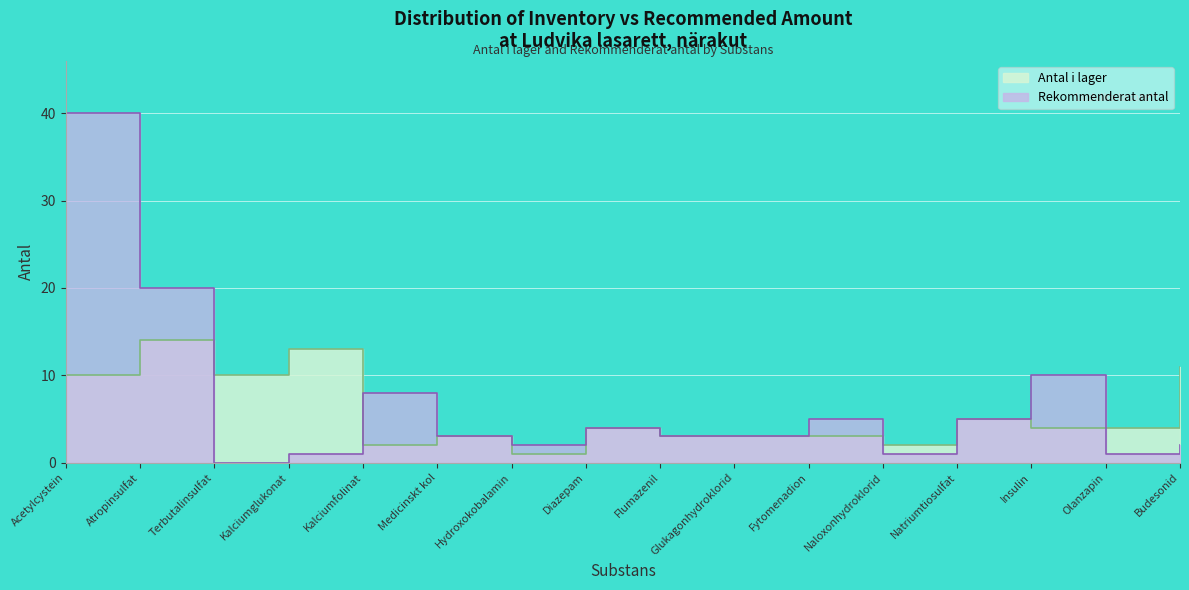

In Rekommenderat antal, how many points are higher than both neighbors (excluding endpoints)?

4